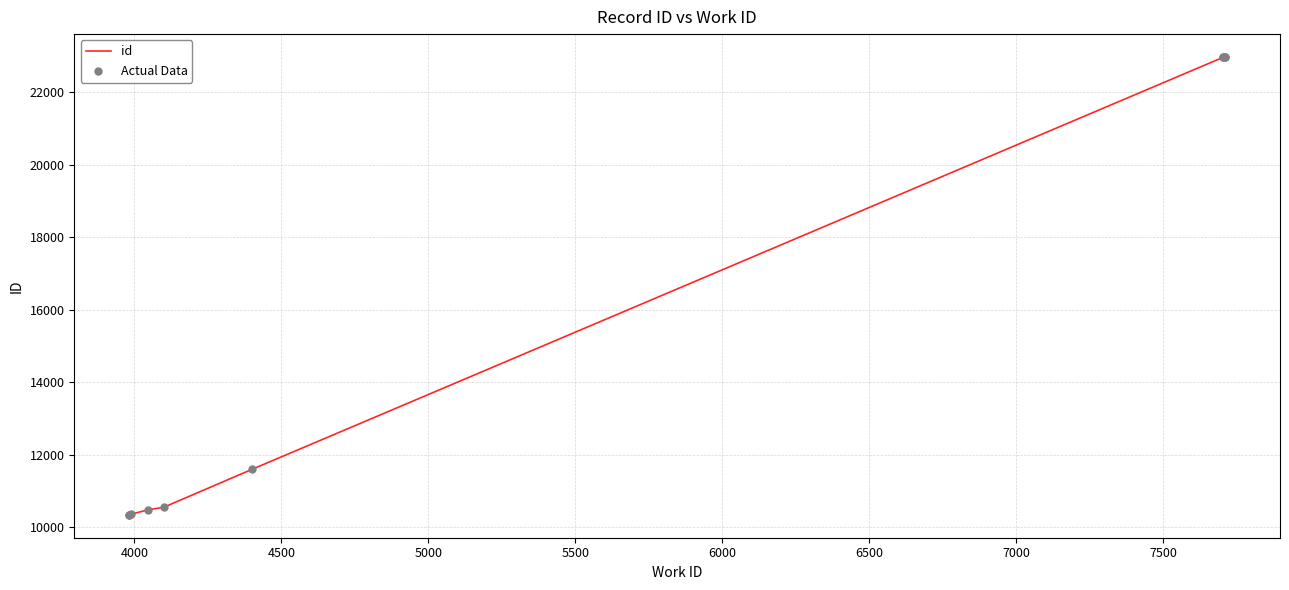

At how many categories does at least one series exceed 22404?

4